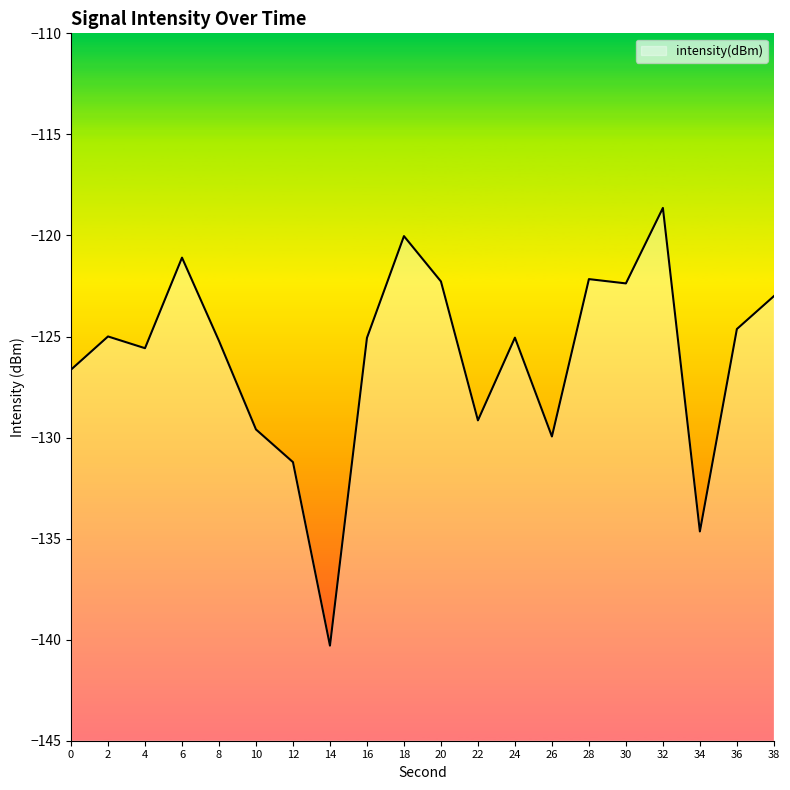

How many points are lower than both their immediate neighbors (excluding endpoints)?

6